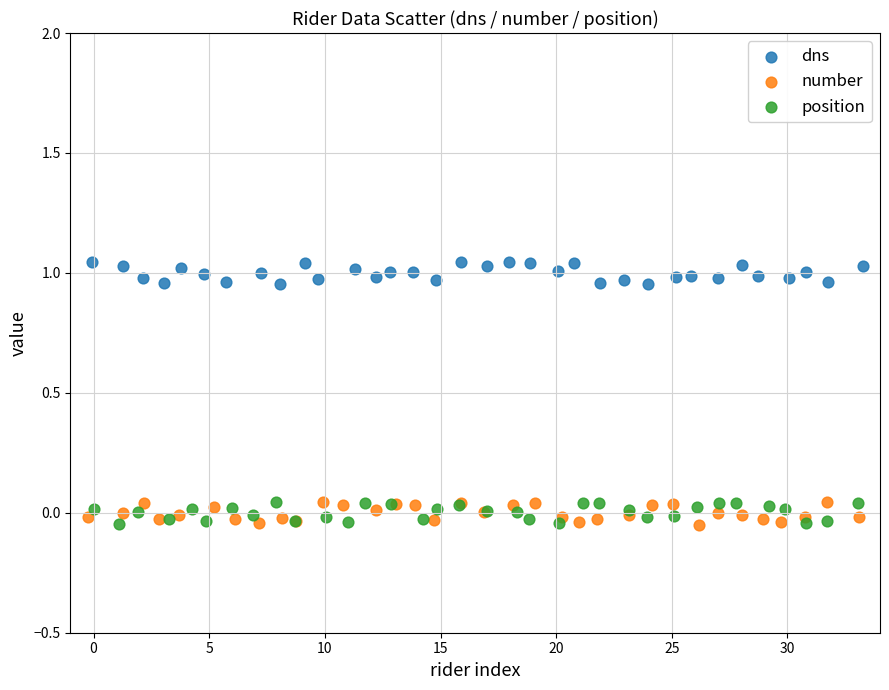

What are all the series names shown in the legend?

dns, number, position